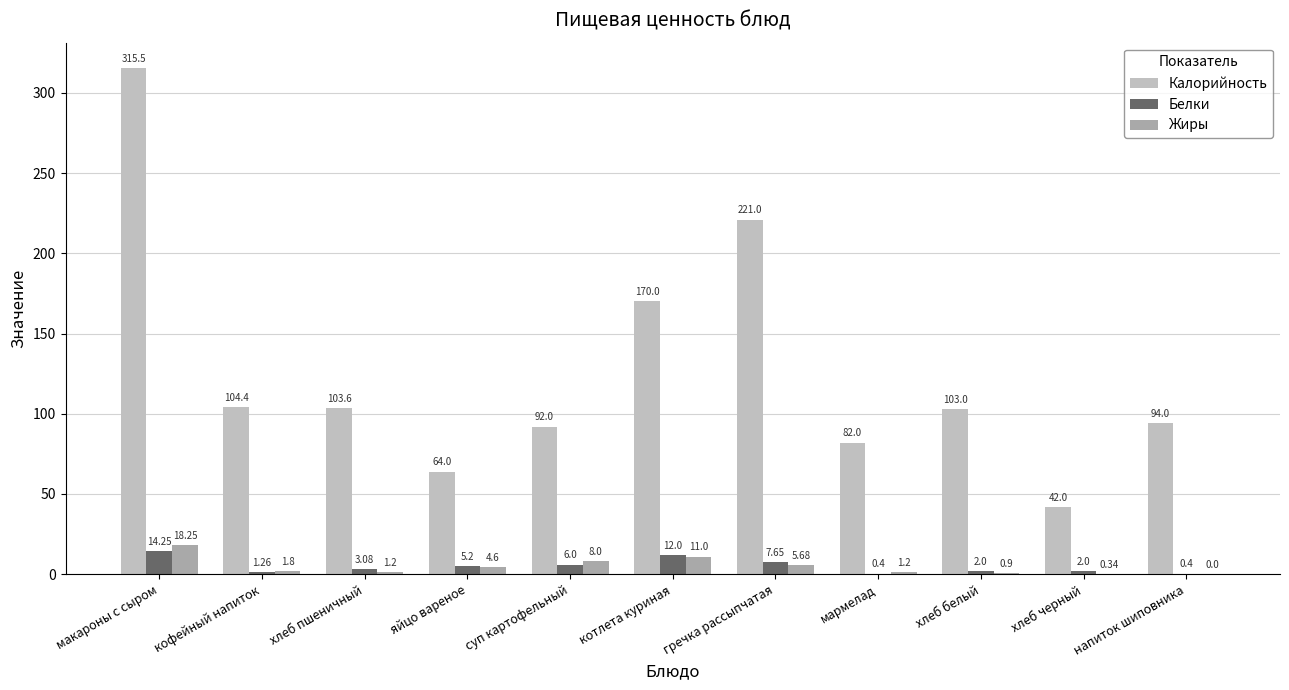

What position from the left is суп картофельный?

5